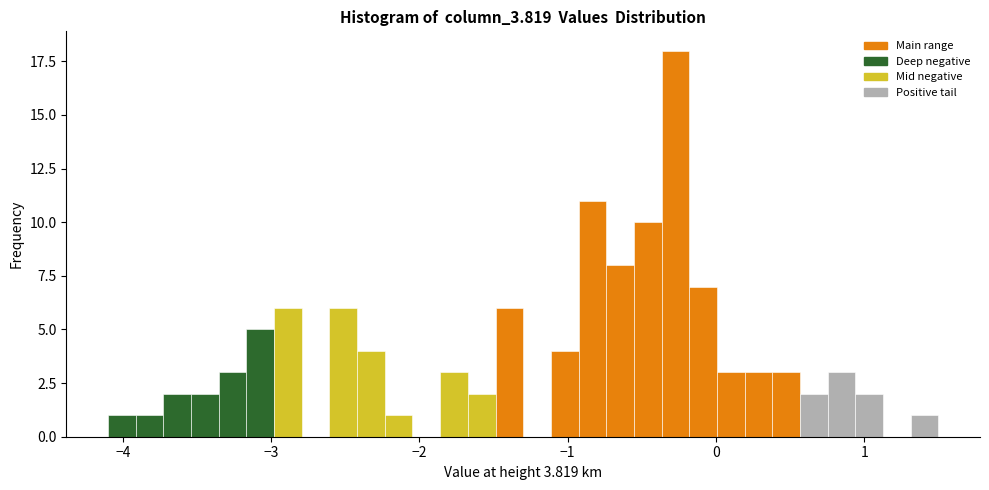

Around what value on the x-axis is the tallest bar? Give the approximate position of its centre, as read against the axis.

-0.3